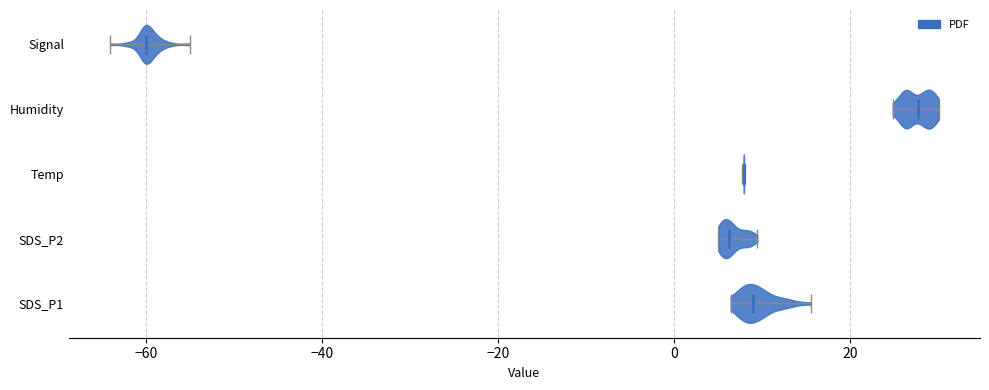

Which violin has the furthest to the right median line?

Humidity